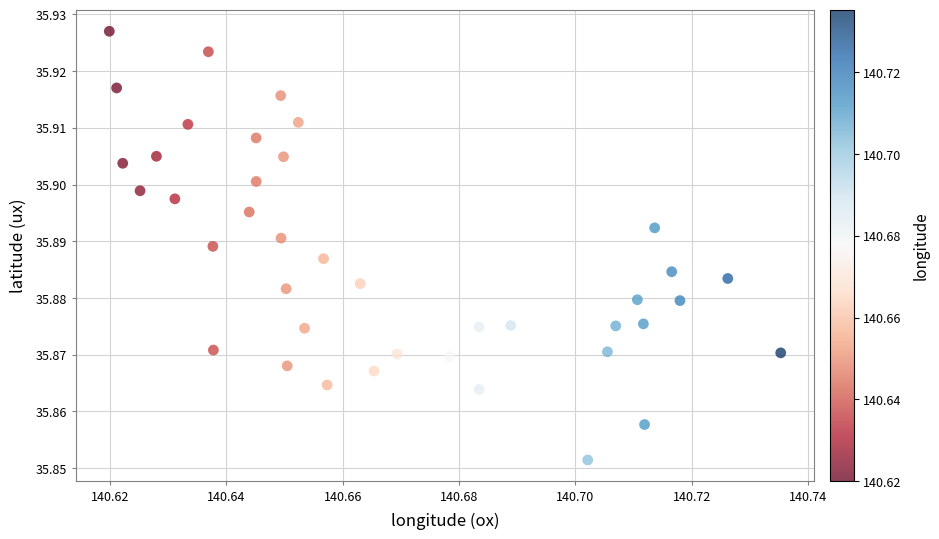

Count the number of points in this scatter plot.

40